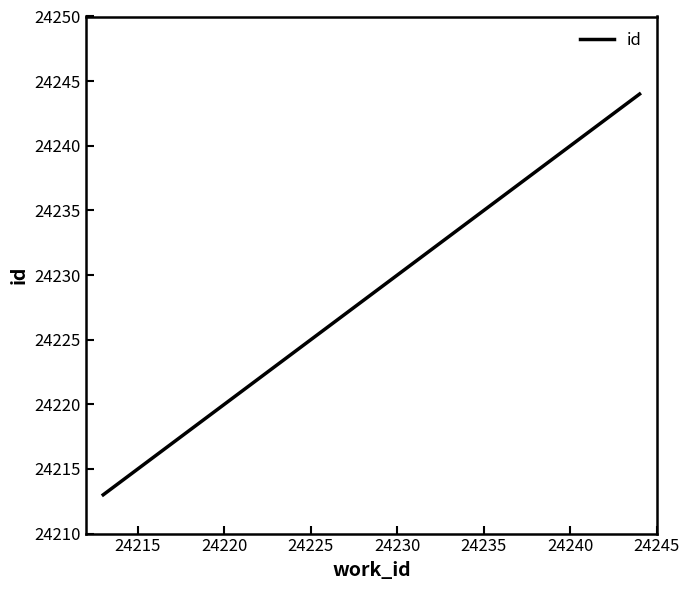

What is the difference between the maximum and minimum values?

31